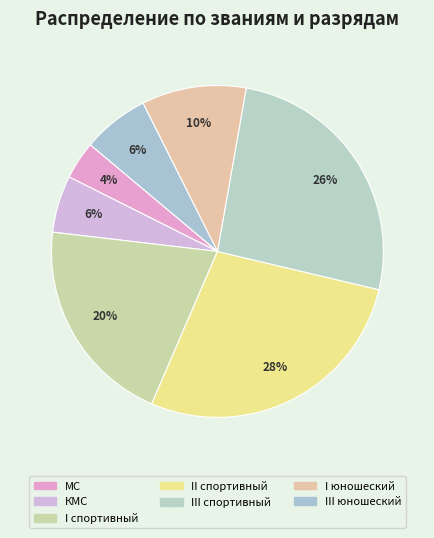

Is it true that II спортивный is 42% of the pie?

False